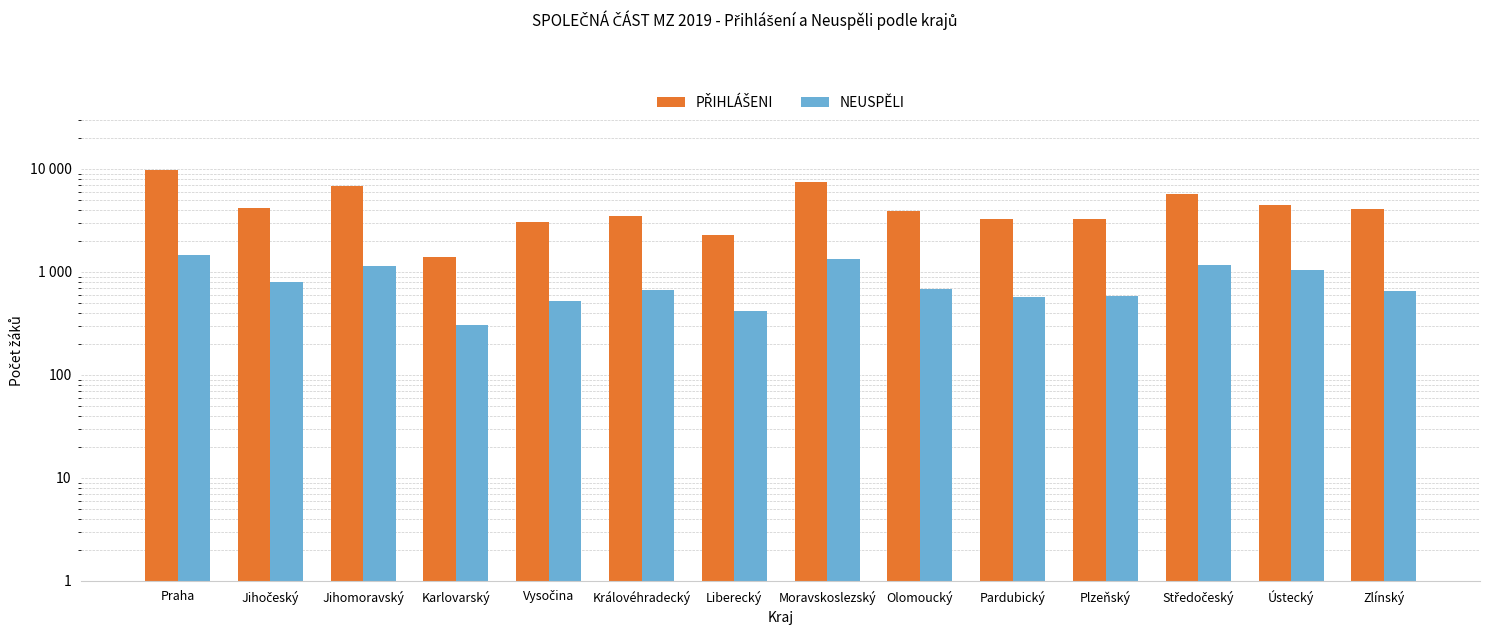

What is the lowest value of the NEUSPĚLI series?

304